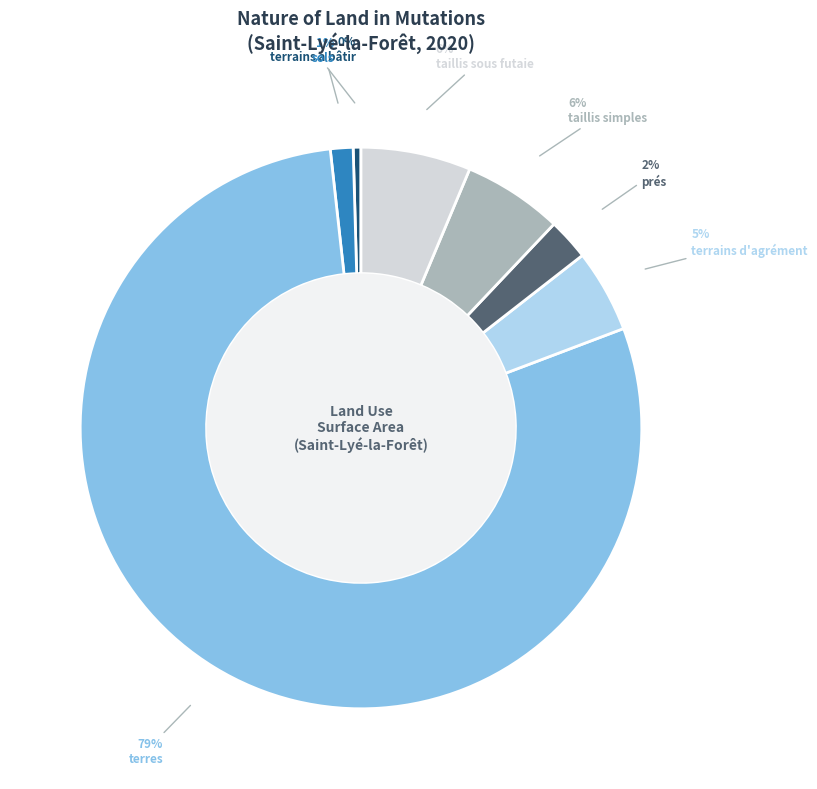

Which has a higher value, terrains a bâtir or taillis sous futaie?

taillis sous futaie